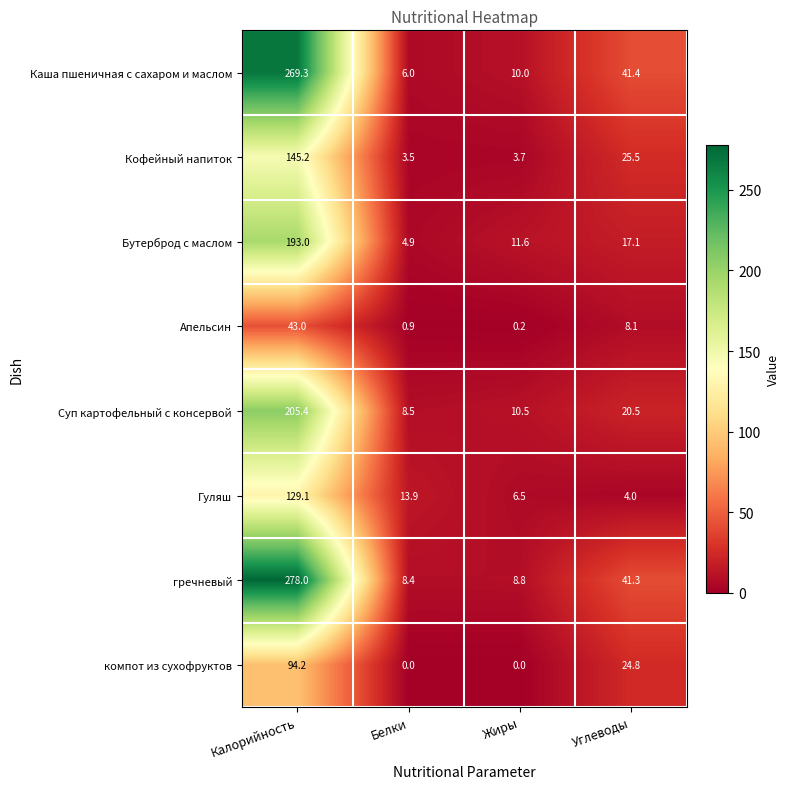

Which category has the highest value across all series?

Калорийность